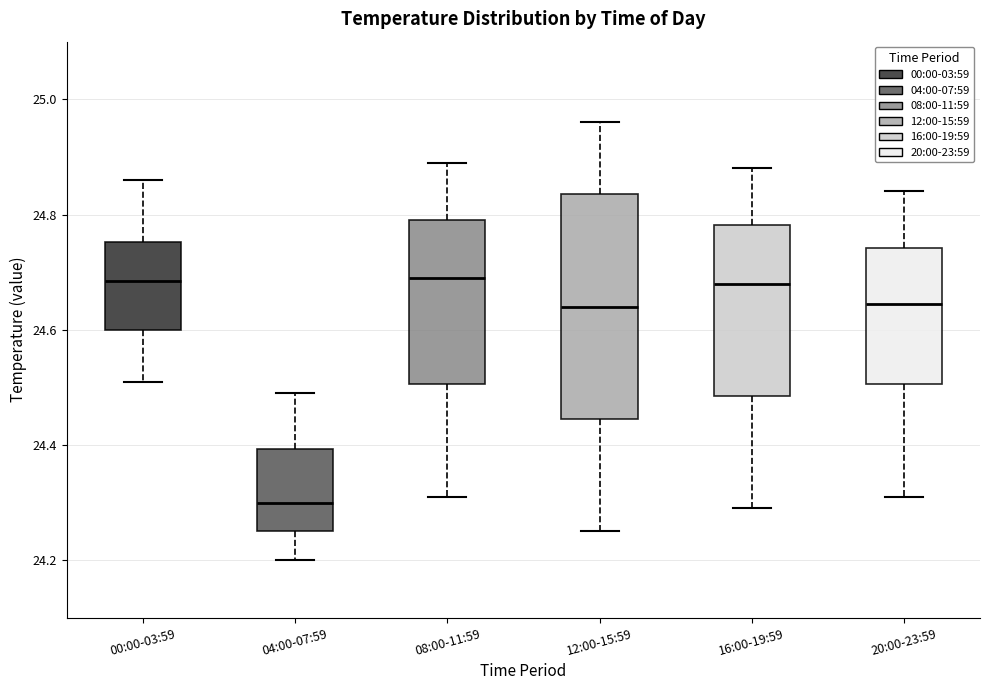

Comparing the boxes themselves (not the whiskers), which one is the tallest?

12:00-15:59